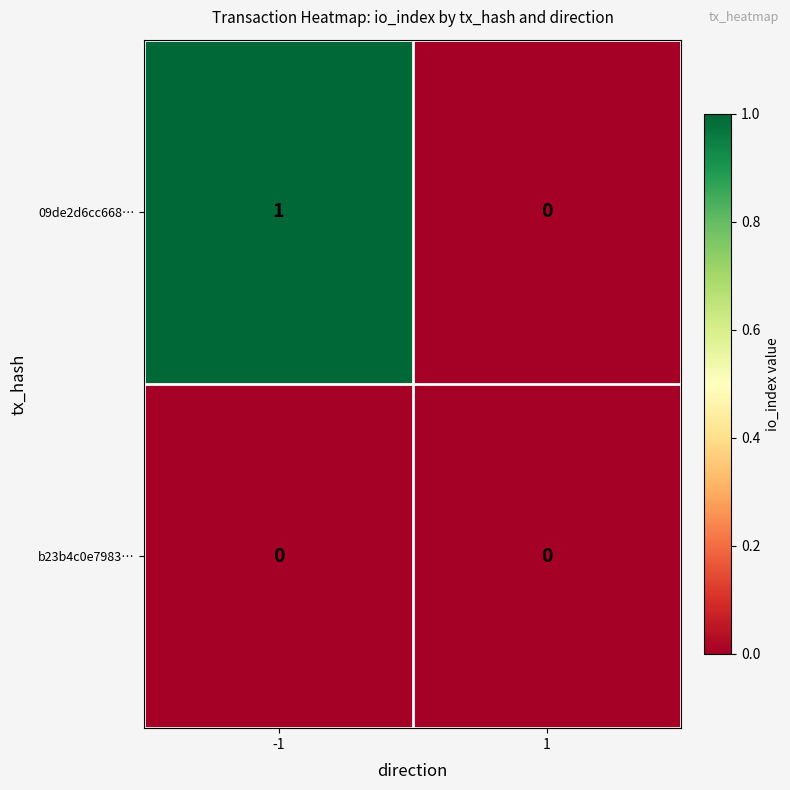

Reading left to right, transcribe all the data shown in this chart.

09de2d6cc668…: 1	0
b23b4c0e7983…: 0	0